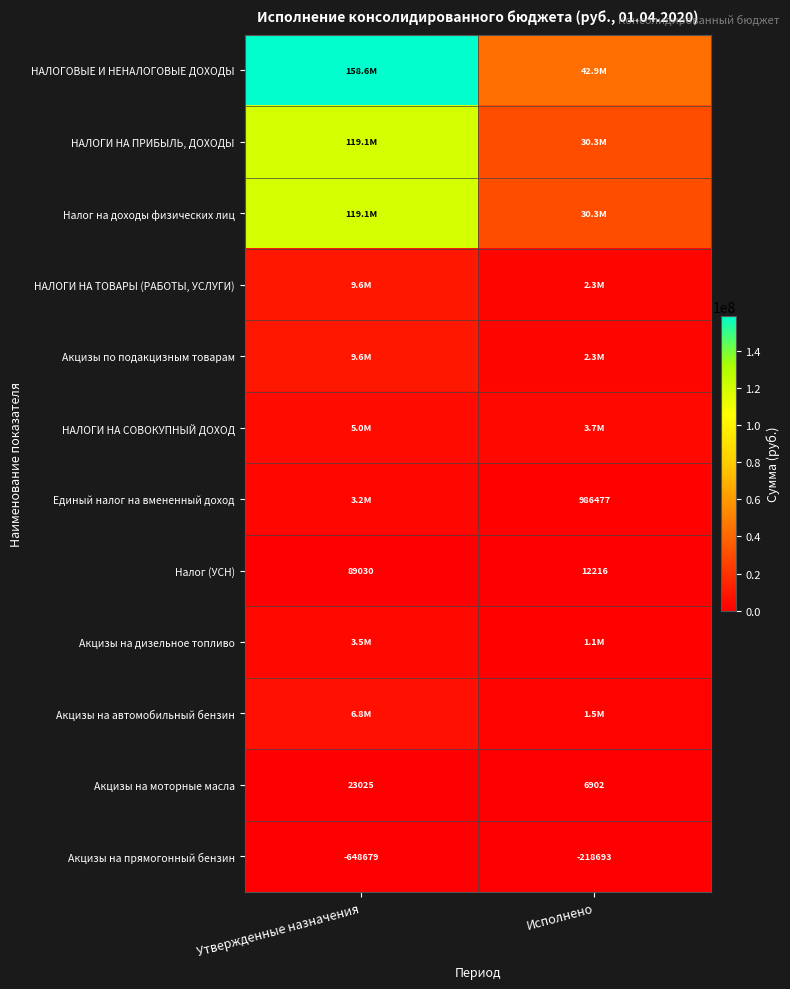

Rank the categories by Акцизы на моторные масла value from highest to lowest.

Утвержденные назначения, Исполнено